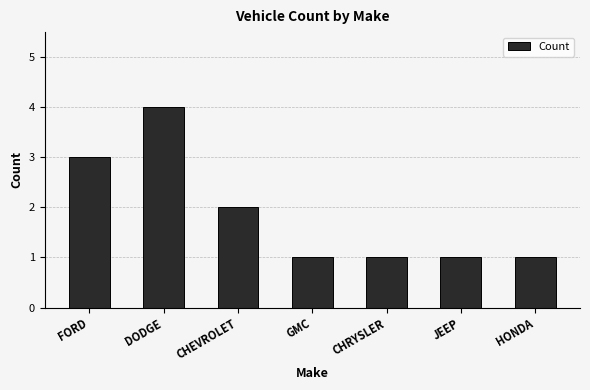

True or false: the data shows 7 at DODGE.

False